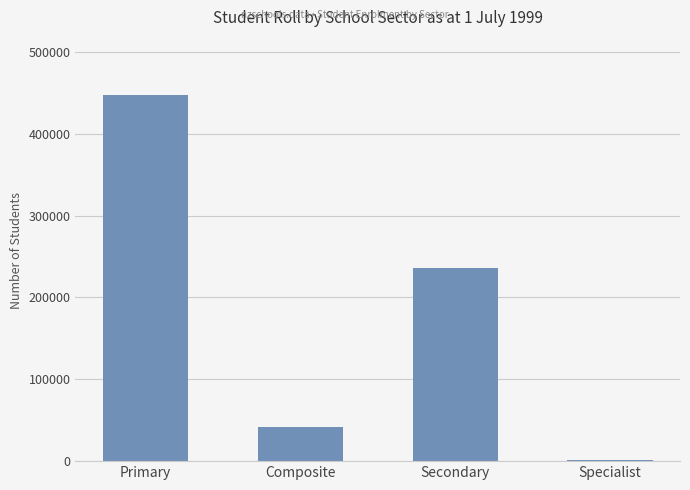

What is the difference between the second highest and minimum values?

233867